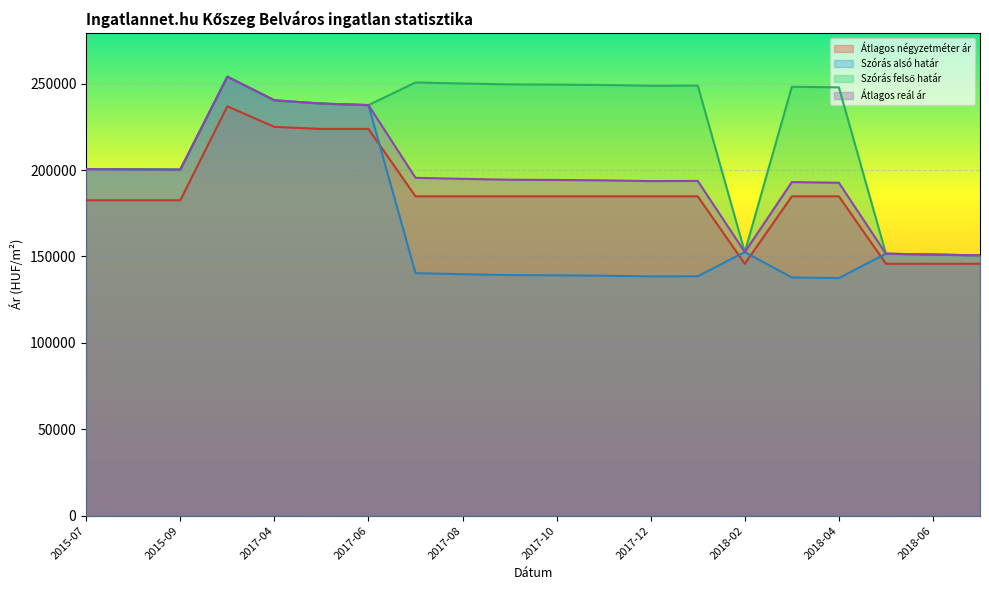

How many values in the Szórás felső határ series exceed 247848?

9